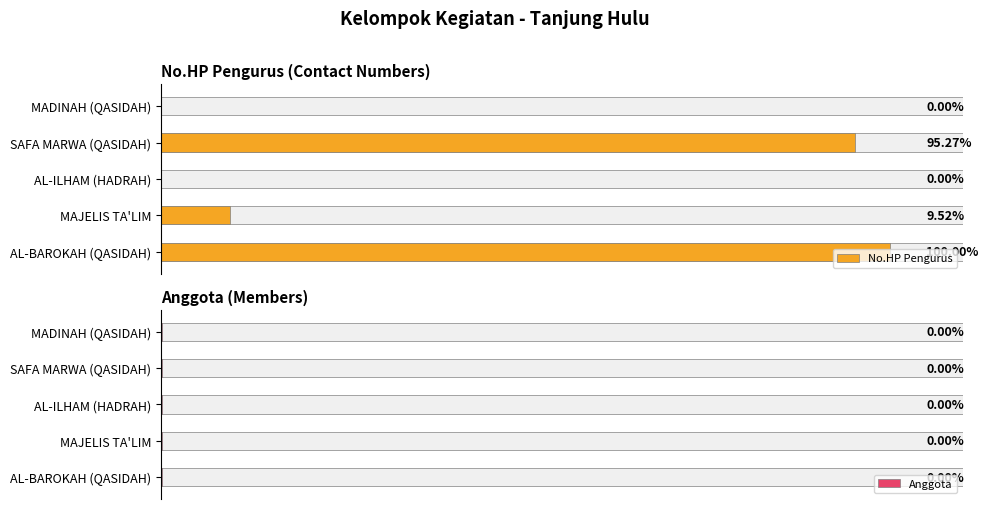

What is the label of the 1st bar from the right?

MADINAH (QASIDAH)